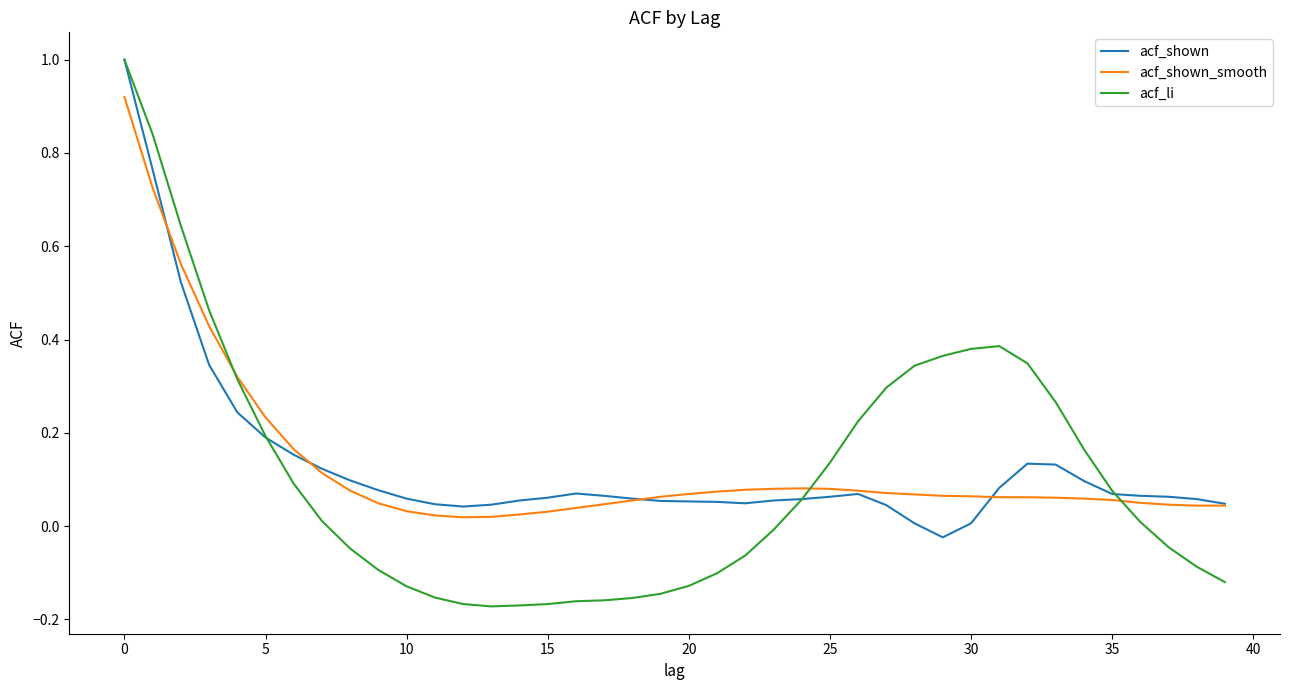

What is the maximum value shown in the chart?

1.0